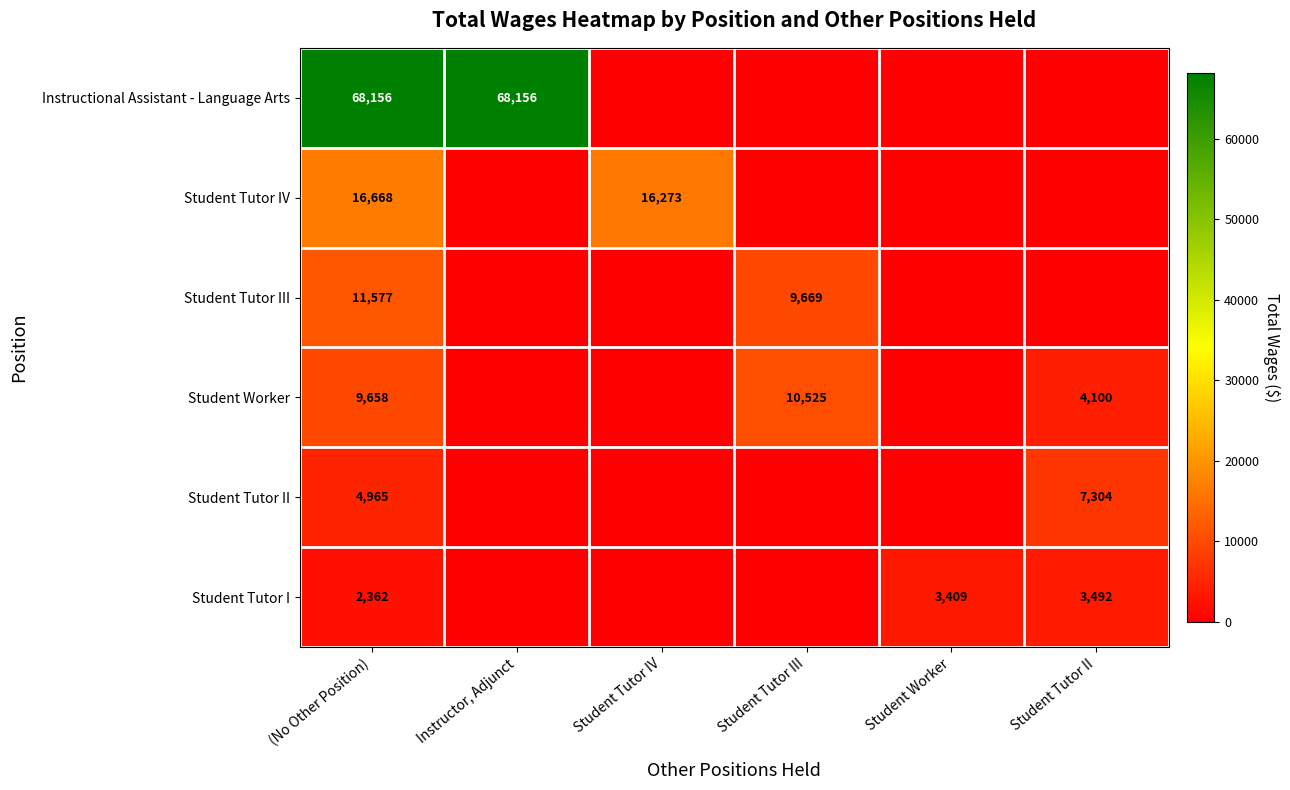

The Student Worker series shows 2946 at (No Other Position). True or false?

False